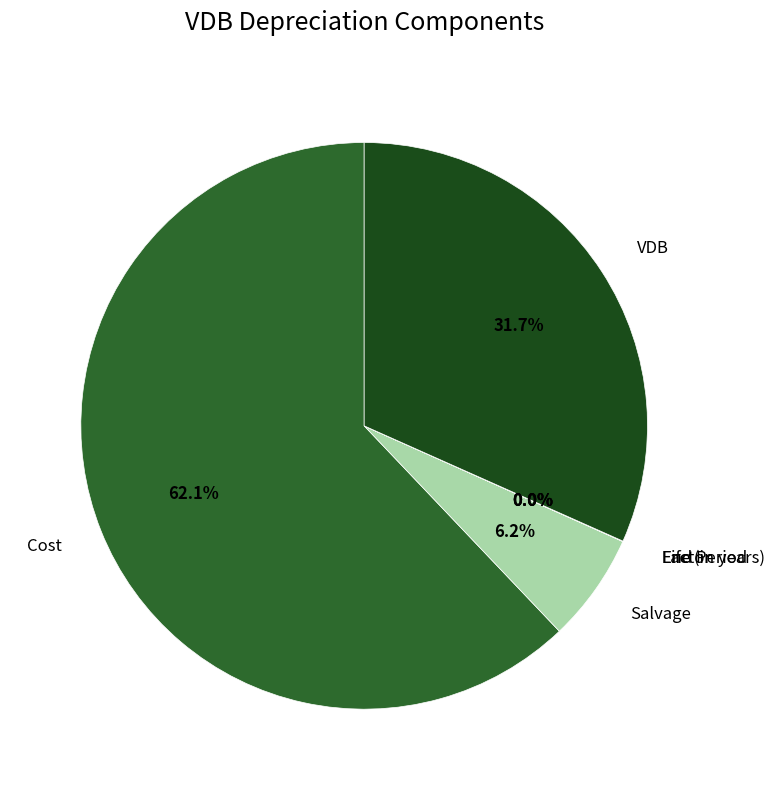

Which slice is the largest?

Cost